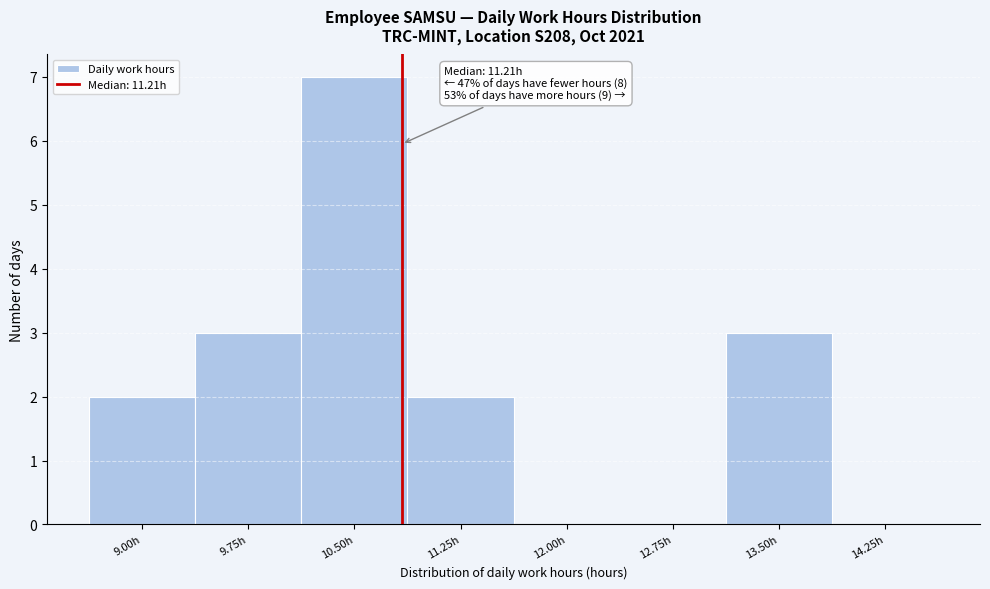

Reading left to right, what are all the values shown in this chart?

9.00h=2	9.75h=3	10.50h=7	11.25h=2	12.00h=0	12.75h=0	13.50h=3	14.25h=0